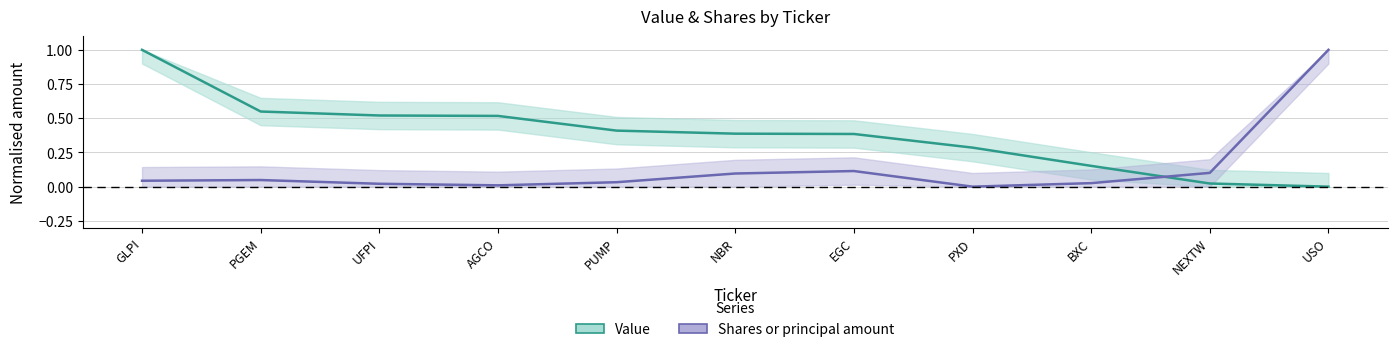

Rank the series by their average value, from lowest to highest.

Shares or principal amount, Value